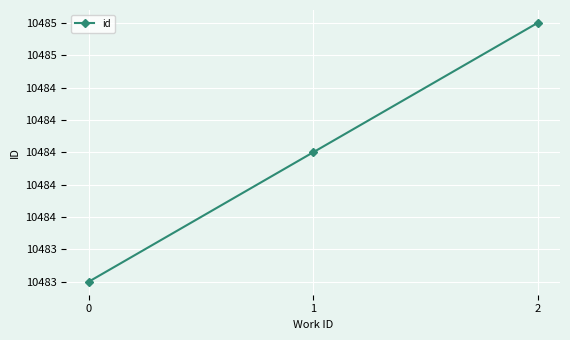

Does the chart have visible grid lines?

Yes